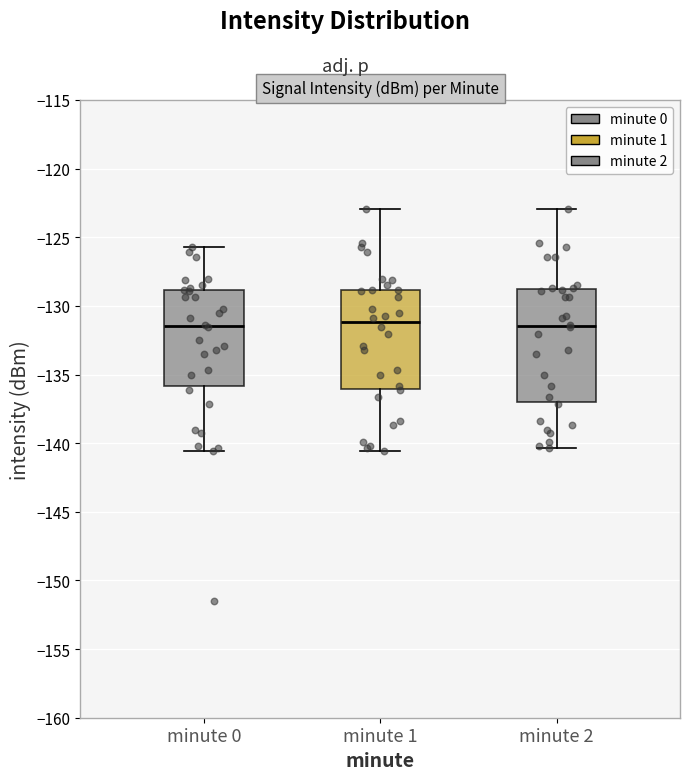

Reading left to right, read every box against the y-axis: the position of its median line, the range the box covers, and the ends of its whiskers. The values are not printed on the chart, so give them approximately, as read against the axis.

minute 0: median -131.5, box -136.0 to -129.0, whiskers -140.5 to -125.5
minute 1: median -131.0, box -136.0 to -129.0, whiskers -140.5 to -123.0
minute 2: median -131.5, box -137.0 to -128.5, whiskers -140.5 to -123.0